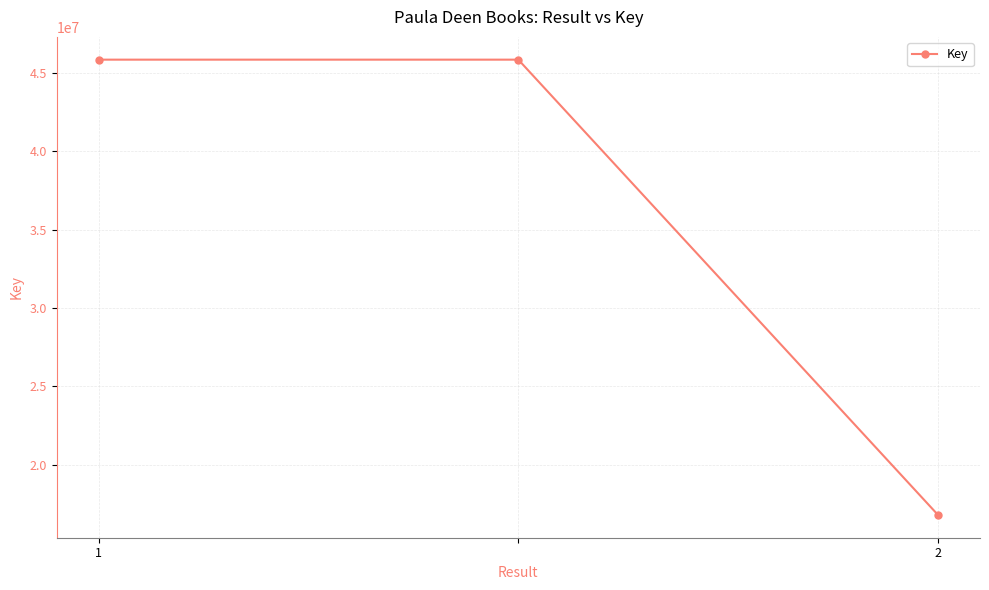

Reading left to right, transcribe all the data shown in this chart.

45843686	45843686	16782275